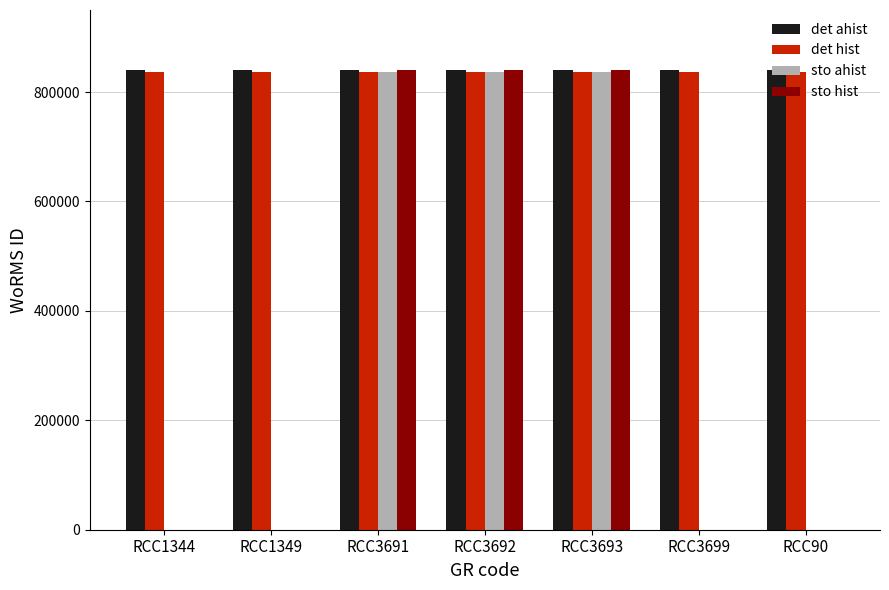

What is the total value across all series at RCC1349?

1676015.5